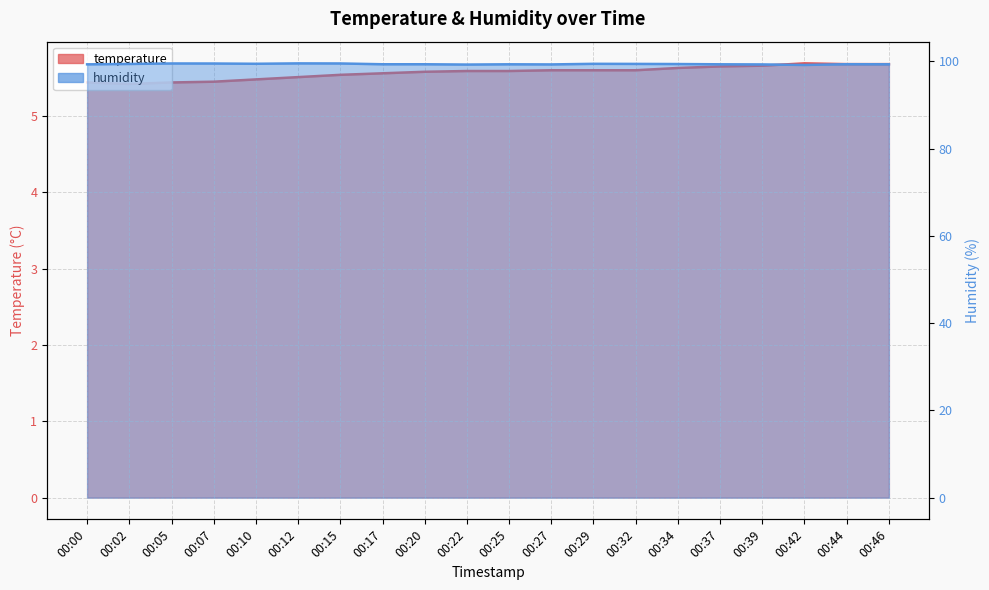

How many series are shown in this chart?

2